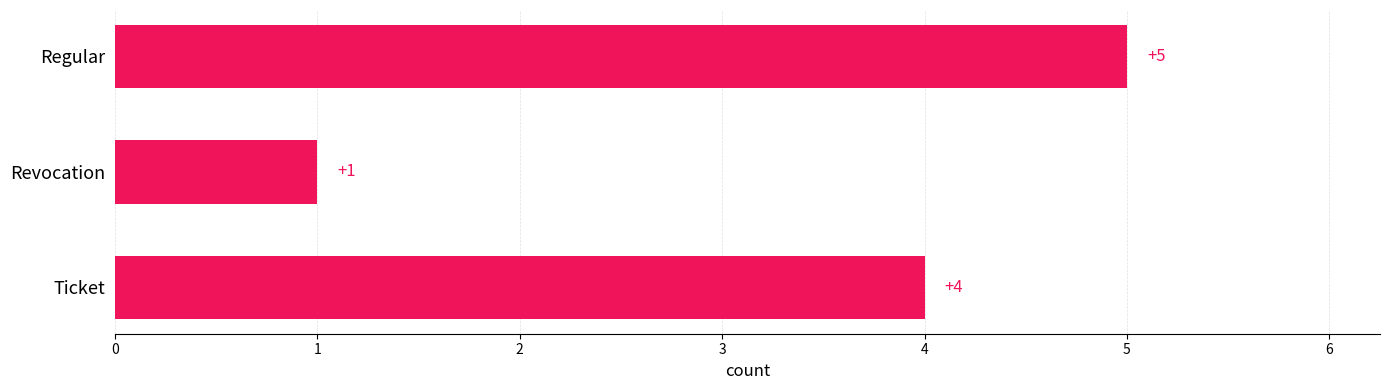

What is the minimum value shown in the chart?

1